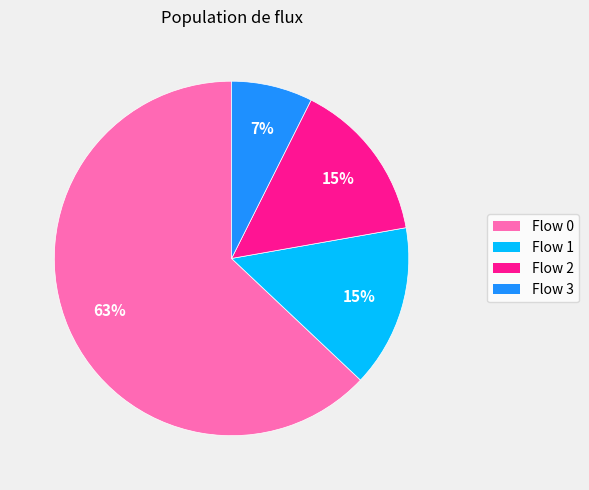

Count the number of slices in the pie.

4